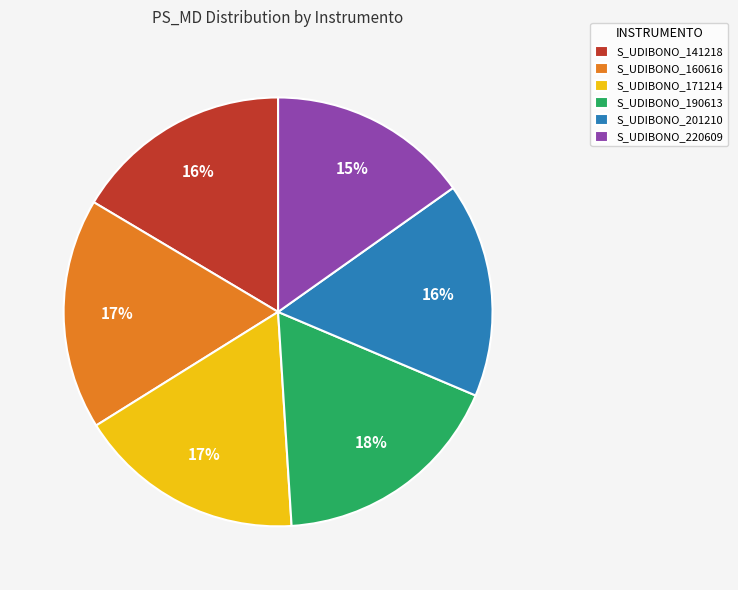

To the nearest percent, what portion does S_UDIBONO_201210 represent?

16%